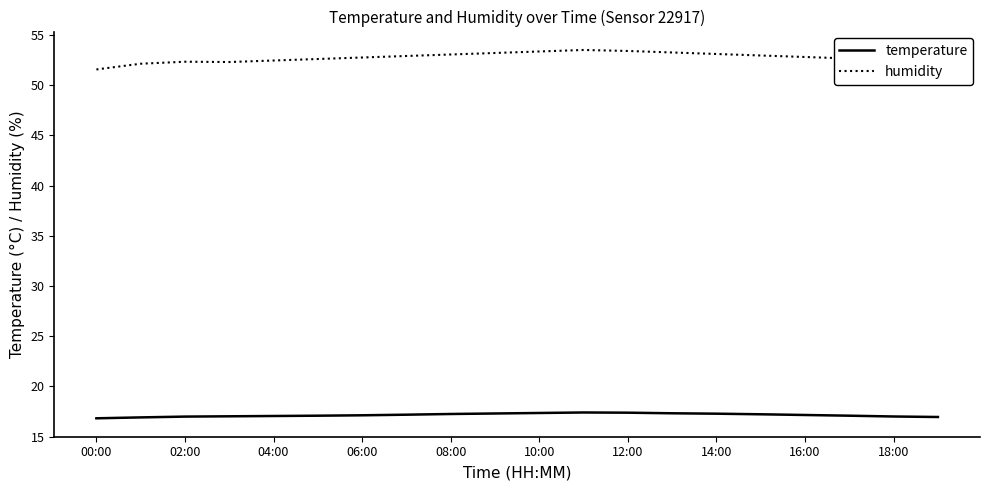

At how many categories does at least one series exceed 40?

20